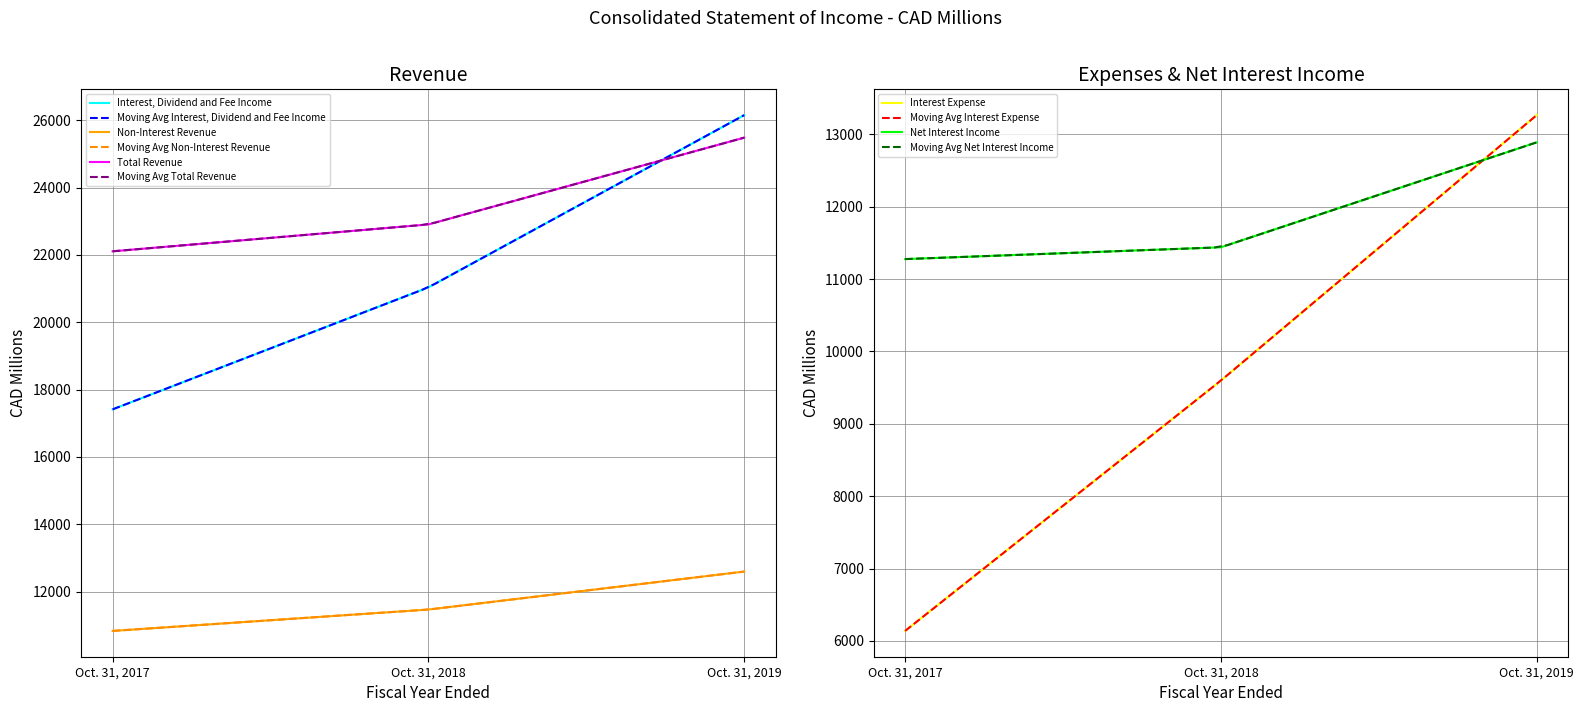

What value does the Interest Expense series have at Oct. 31, 2017?

6138